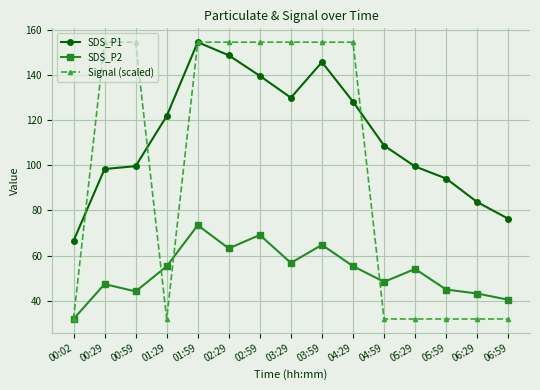

True or false: SDS_P1 and SDS_P2 cross at least once.

False